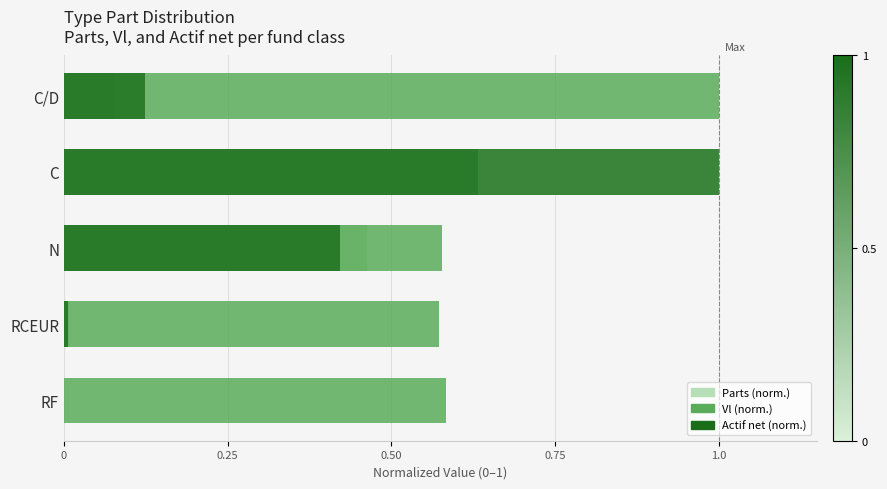

Are the bars horizontal?

Yes